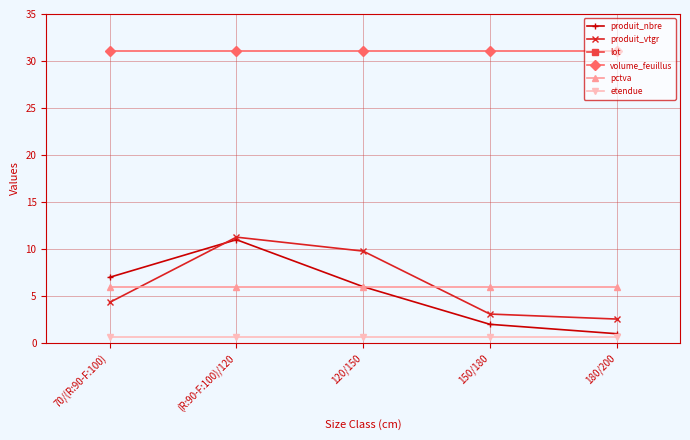

List the labels in order of produit_vtgr value, largest first.

(R:90-F:100)/120, 120/150, 70/(R:90-F:100), 150/180, 180/200